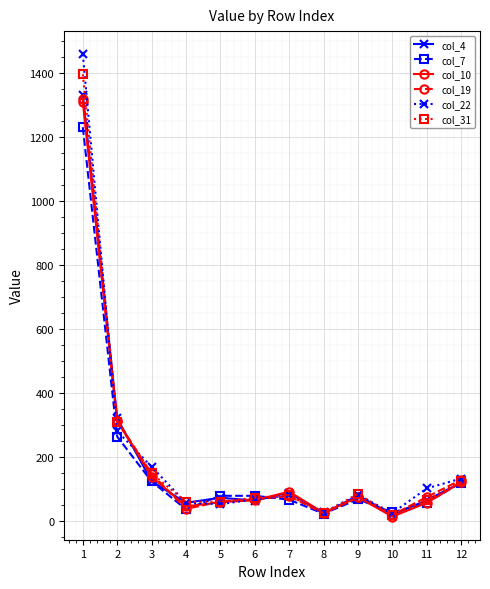

True or false: col_4 has a value of 22 at 8.

True